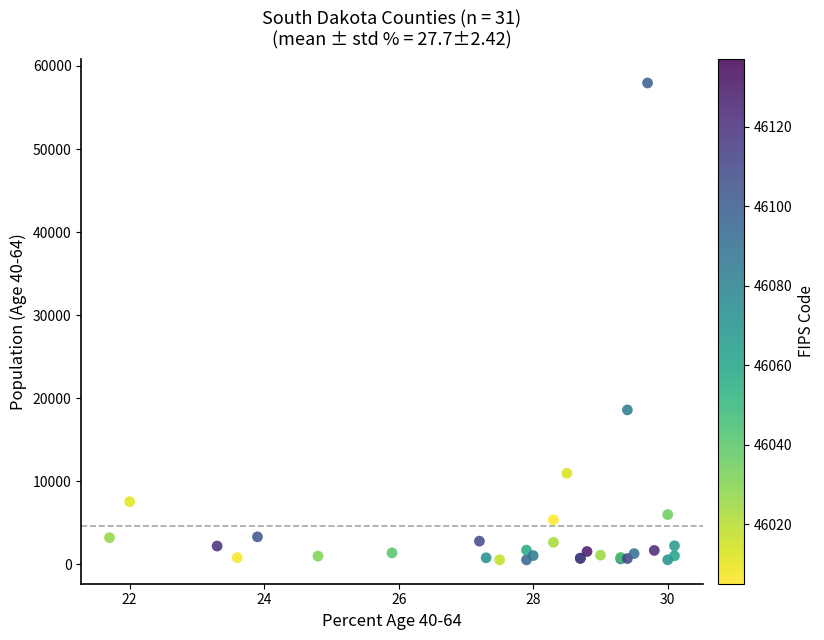

What Y value in the scatter plot is closest to 29242?

18592